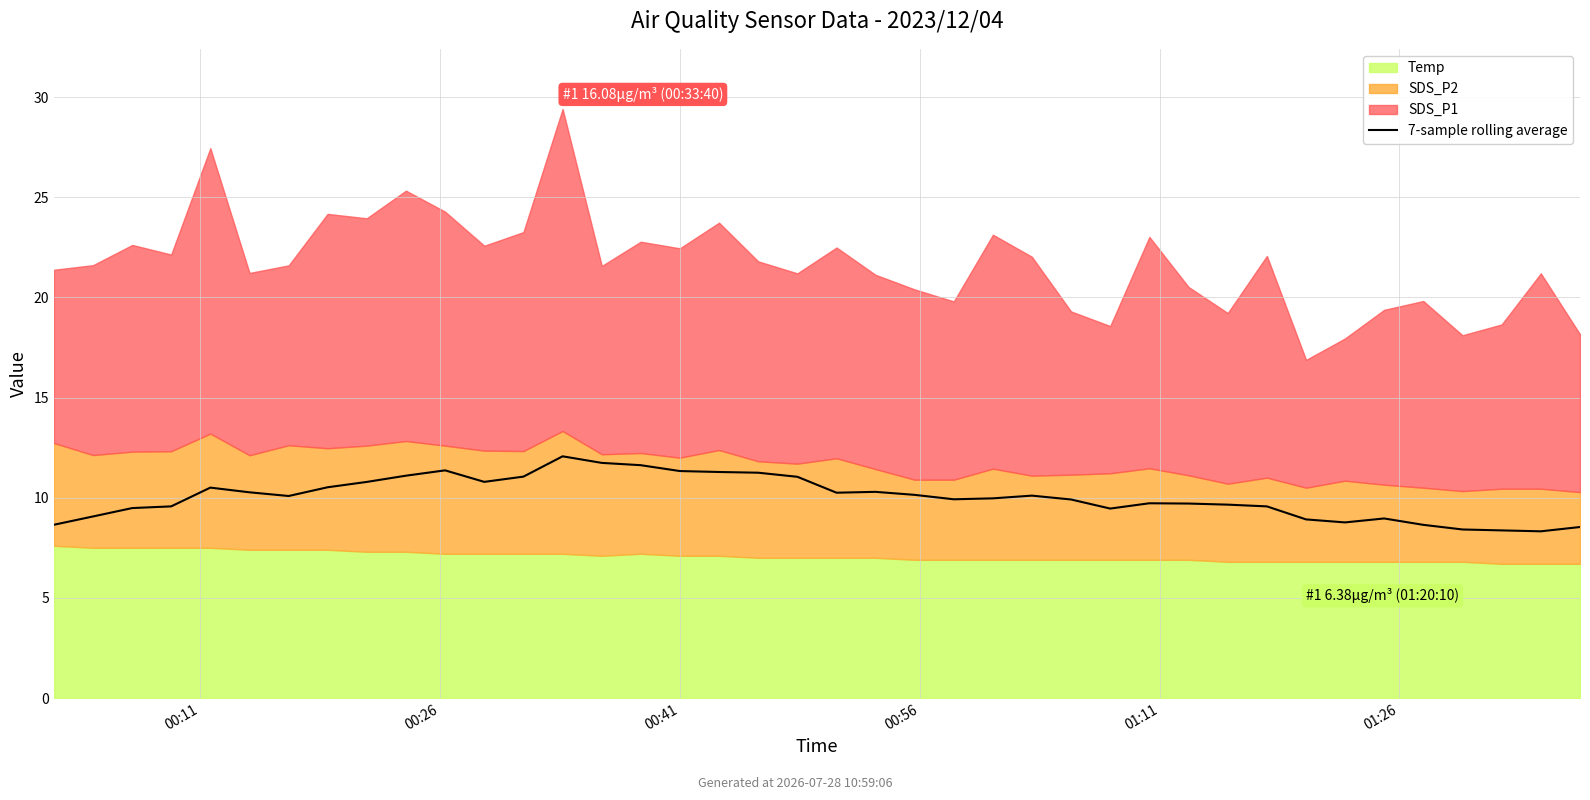

What is the sum of the values at 00:41 and 18?

20.7